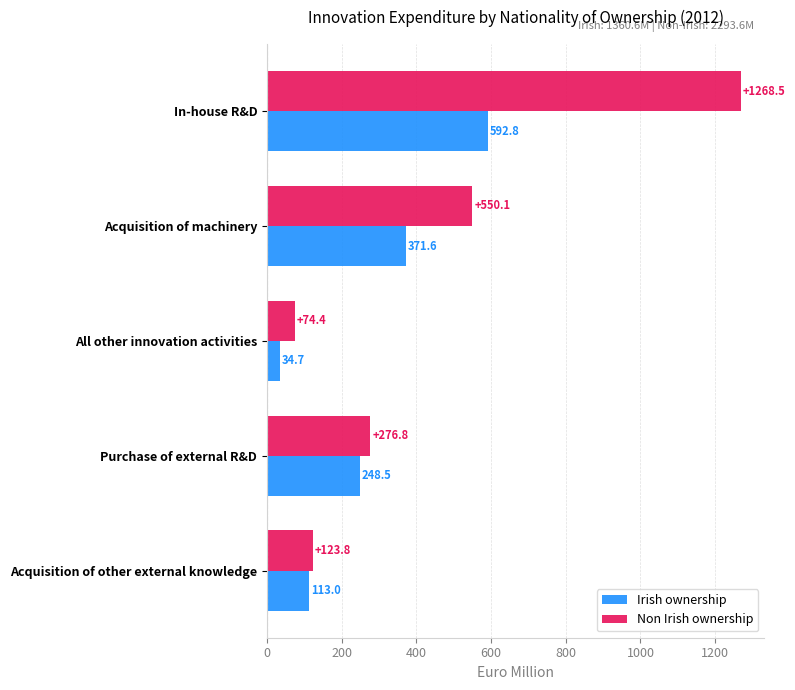

How many values in the Non Irish ownership series are below 276?

2